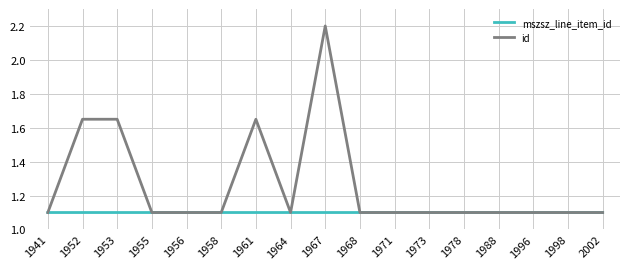

What are all the series names shown in the legend?

mszsz_line_item_id, id